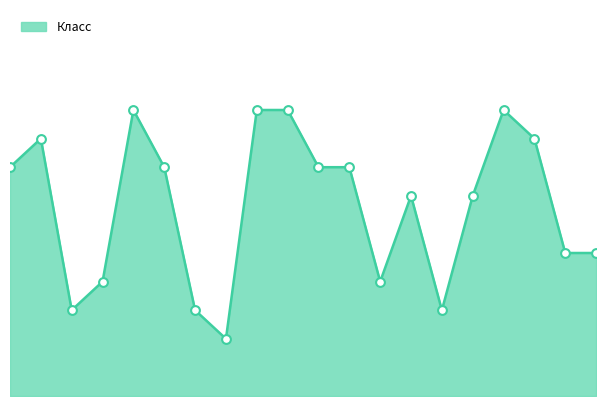

Is this an area chart (filled region under the line)?

Yes